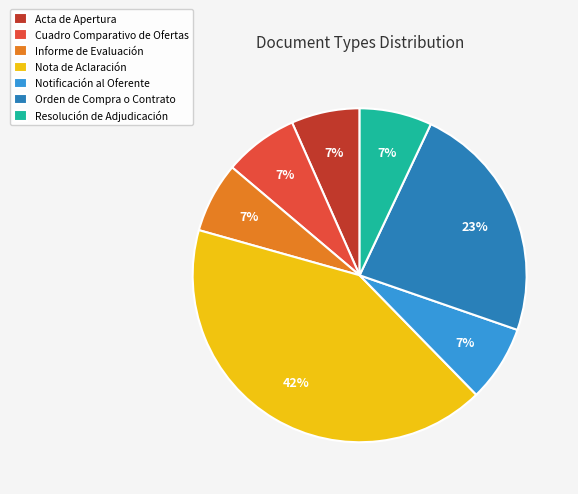

Which has a higher value, Orden de Compra o Contrato or Acta de Apertura?

Orden de Compra o Contrato